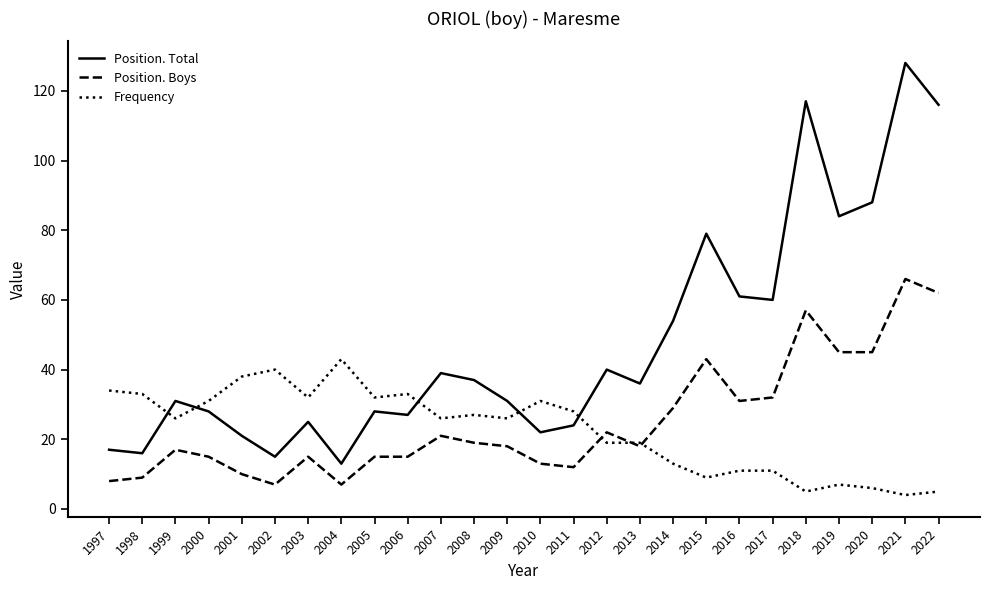

The value of Position. Boys at 2011 is 12. True or false?

True